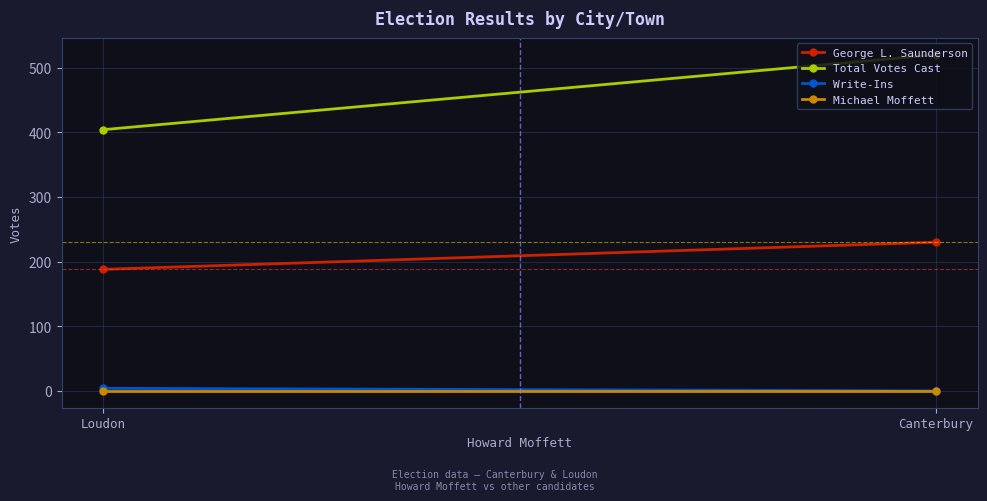

What is the greatest value displayed?

520